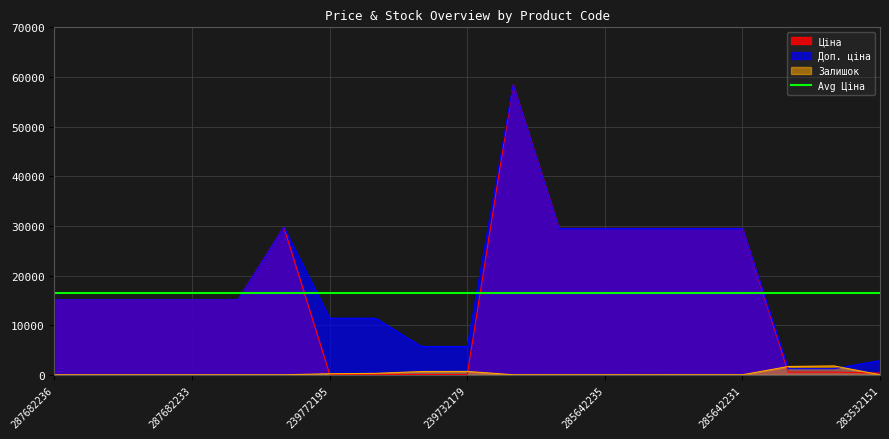

What is the value of the Доп. ціна point at the 18th from the left?

1235.4